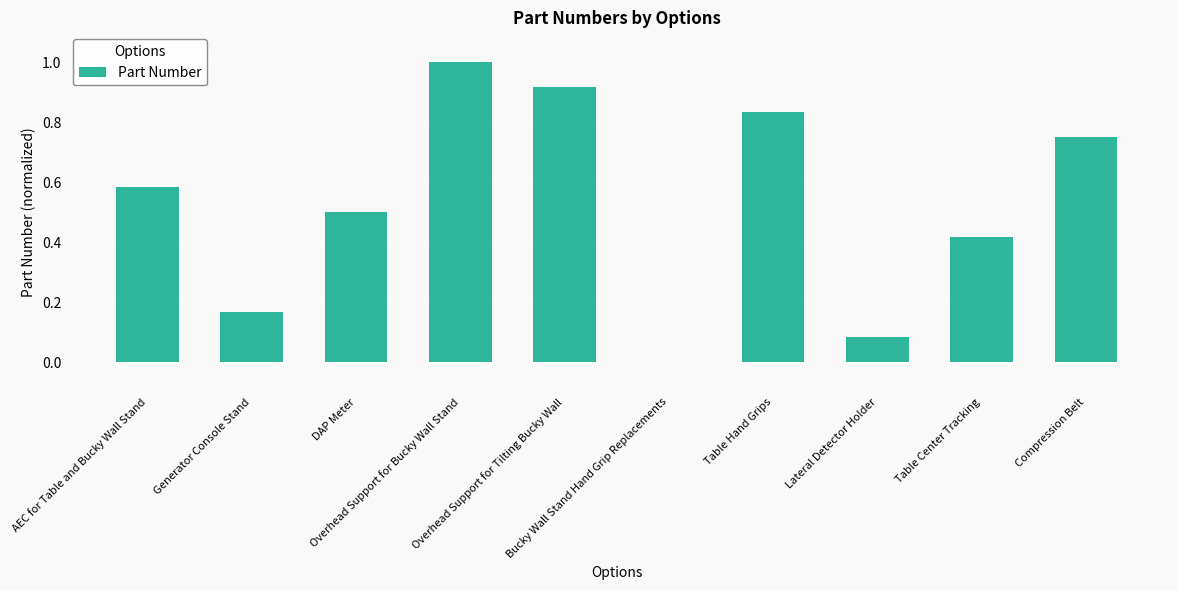

What is the maximum value shown in the chart?

1.0